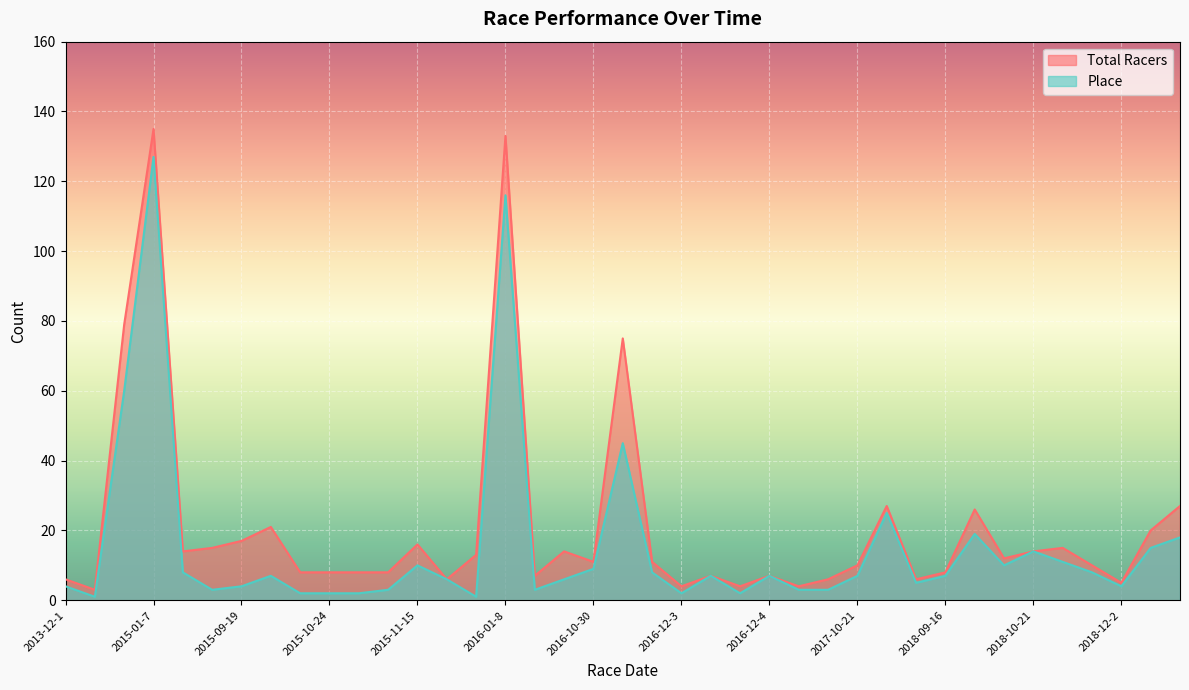

At which category is the sum across all series the highest?

2015-01-7